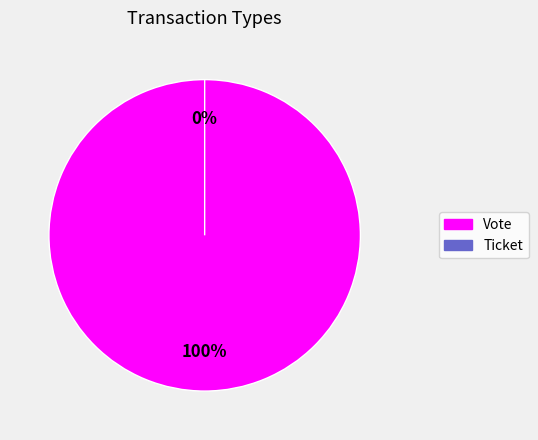

To the nearest percent, what percentage of the pie is Vote?

100%